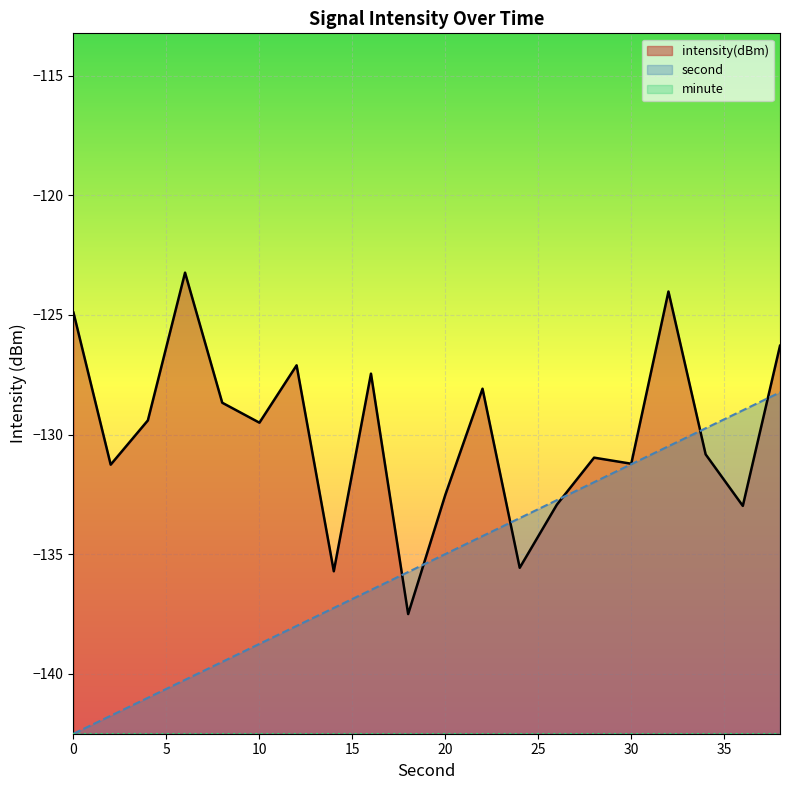

Count the number of categories in the chart.

20